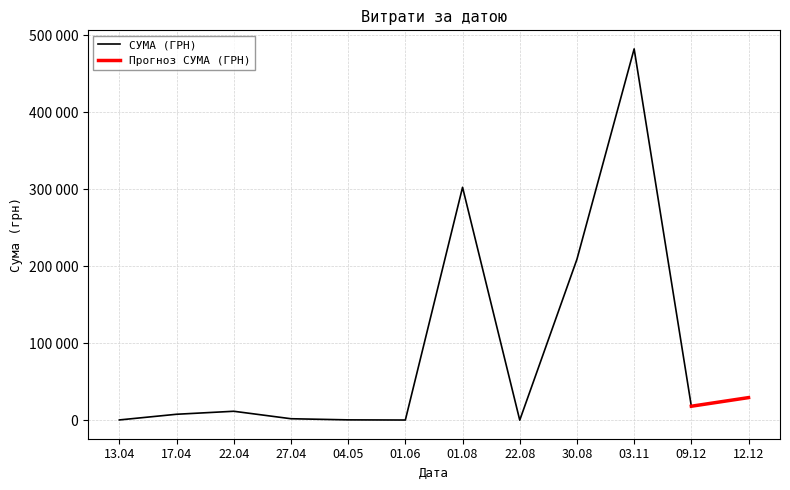

What is the difference between the values at 27.04.2016 and 13.04.2016?

99.0